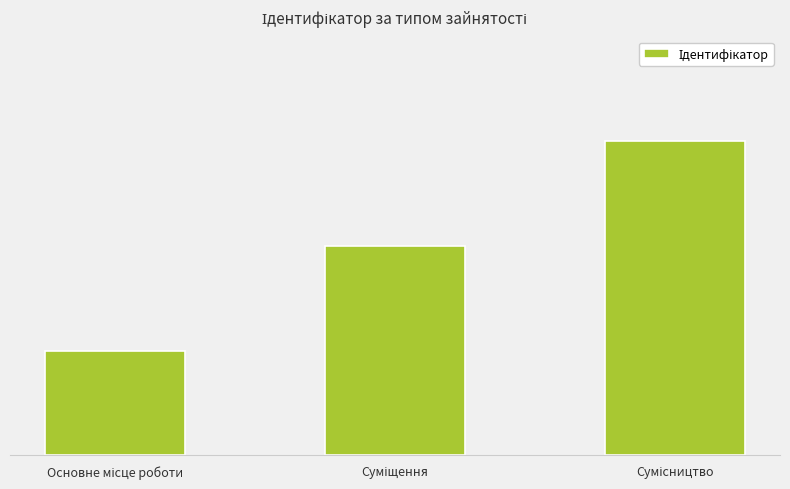

The chart shows a value of 0 at Основне місце роботи. True or false?

False